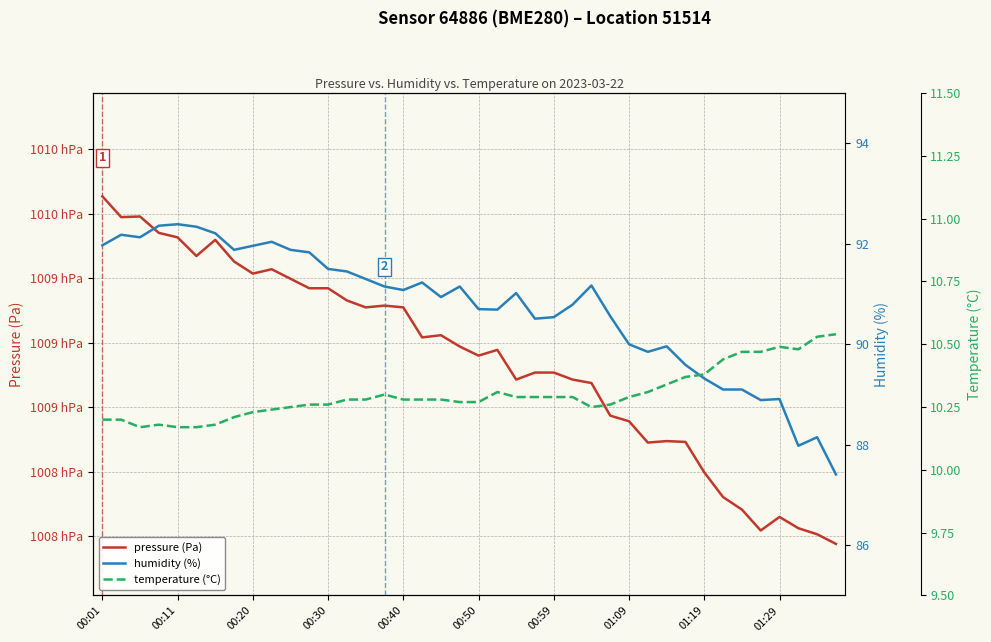

Which series has the largest total across all categories?

pressure (Pa)